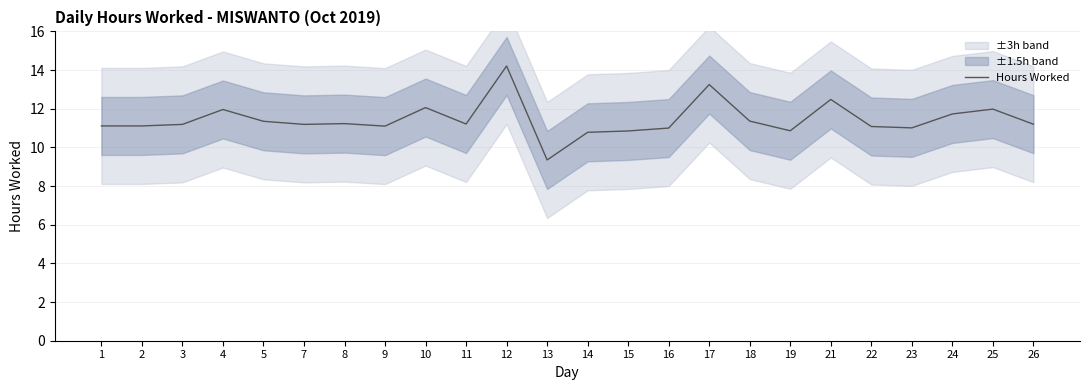

What is the maximum value shown in the chart?

14.2